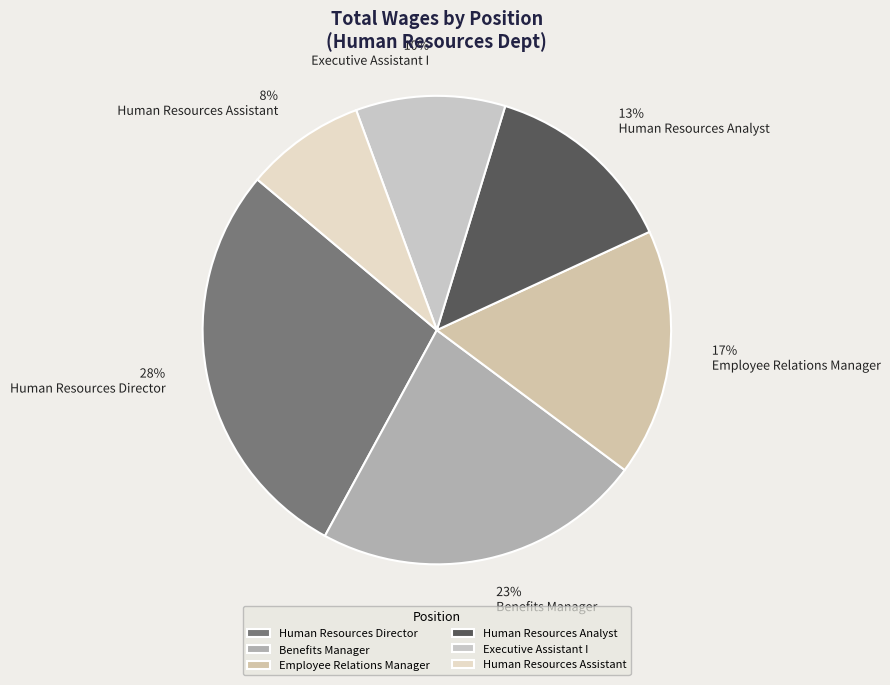

Approximately how many times larger is the value at Human Resources Analyst compared to Executive Assistant I?

1.3